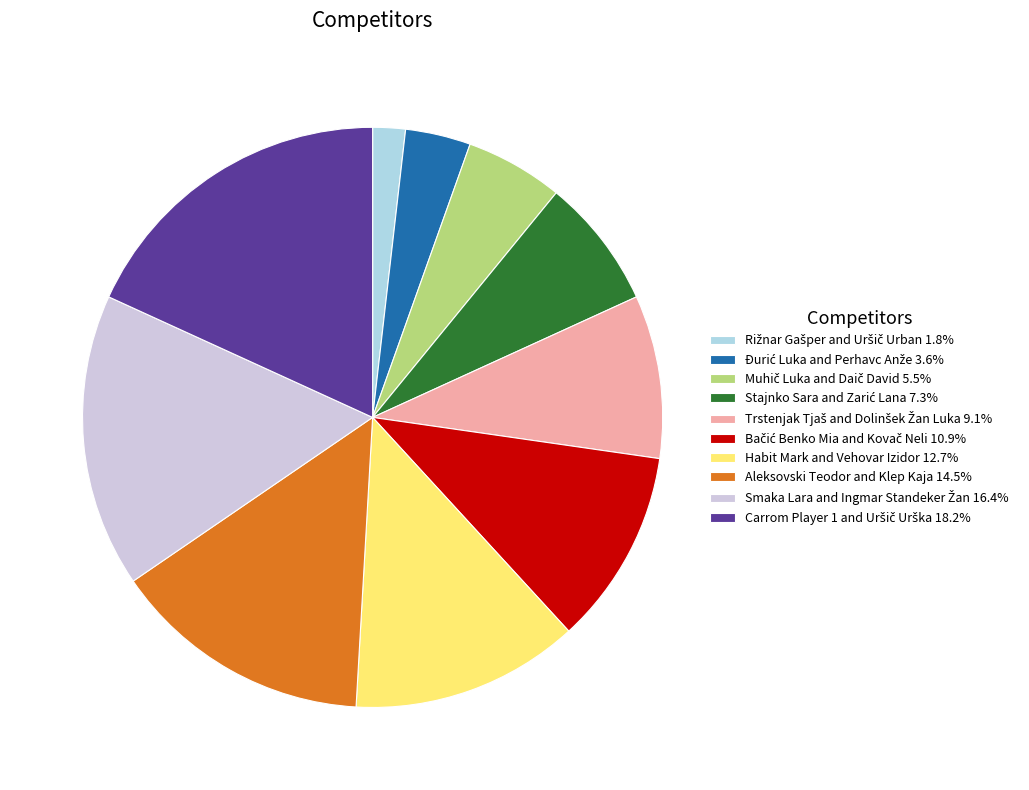

Is there a majority slice in this chart?

No